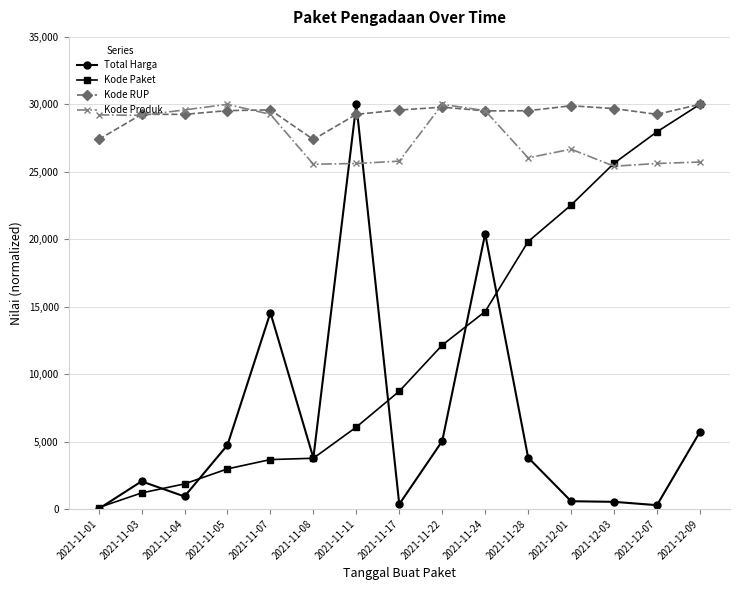

The Total Harga series shows 31024.5 at 2021-11-24. True or false?

False